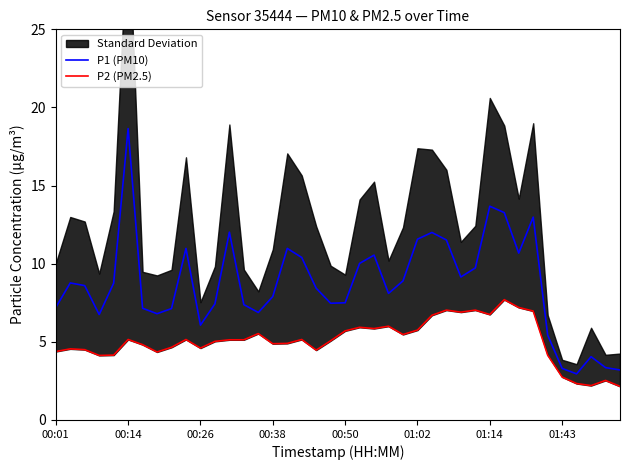

Is it true that P1 (PM10) equals 10.4 at 17?

True